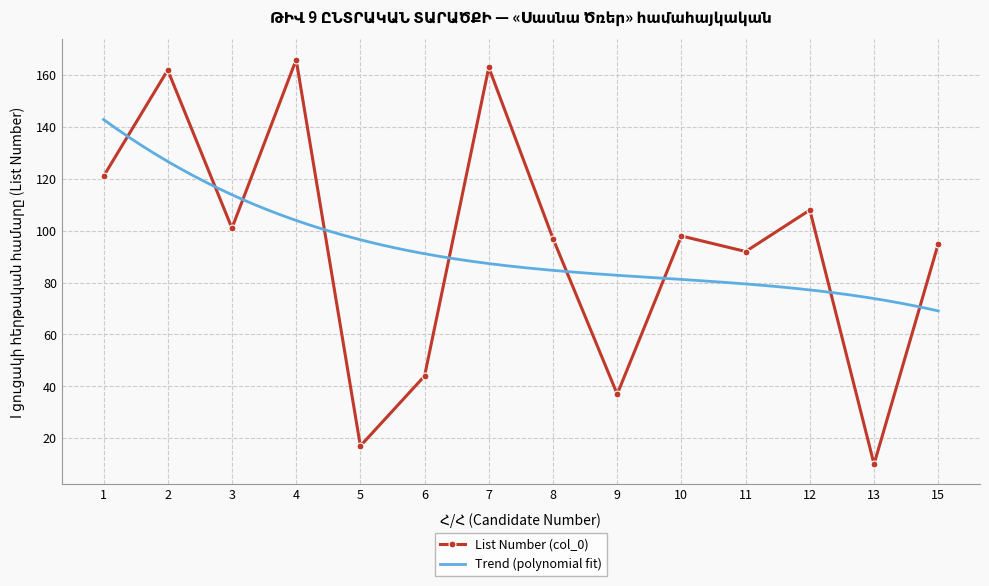

True or false: the data shows 101 at 3.

True